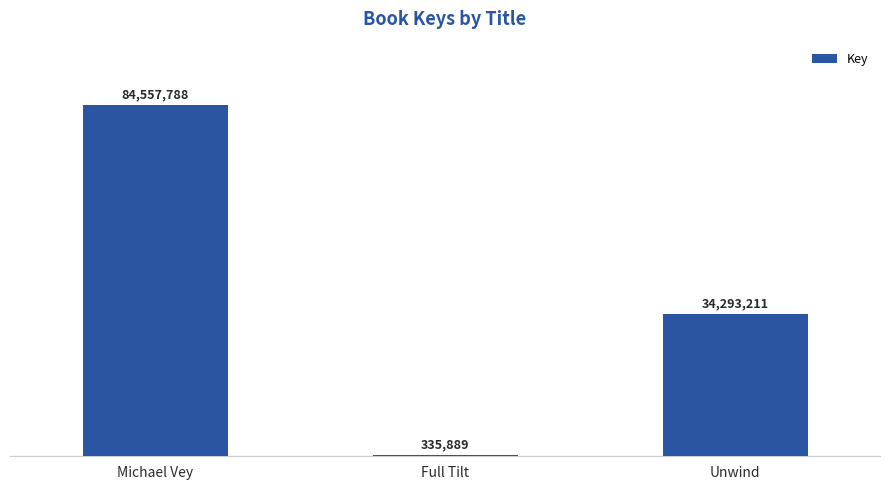

What is the difference between the maximum and minimum values?

84221899